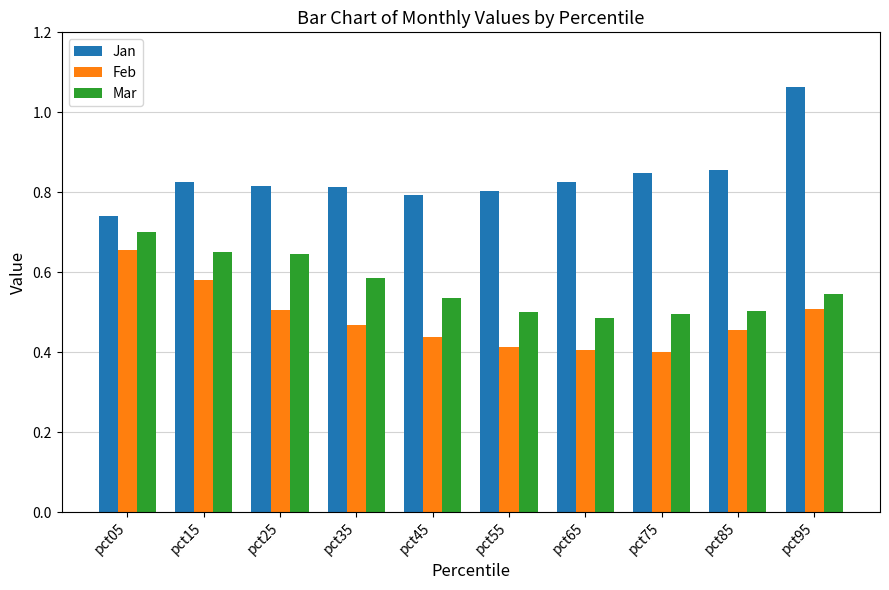

The Jan series shows 0.8 at pct65. True or false?

True